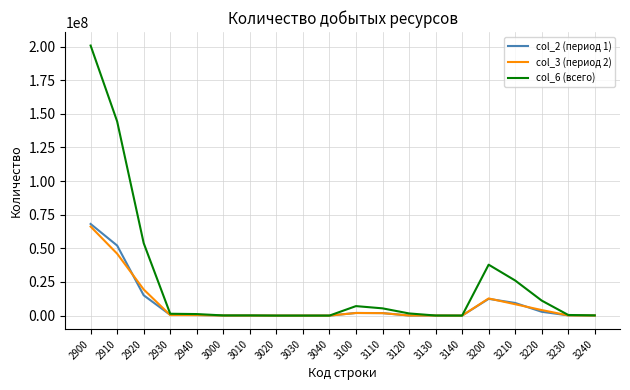

Between 2900 and 3120, which series saw the biggest shift?

col_6 (всего)